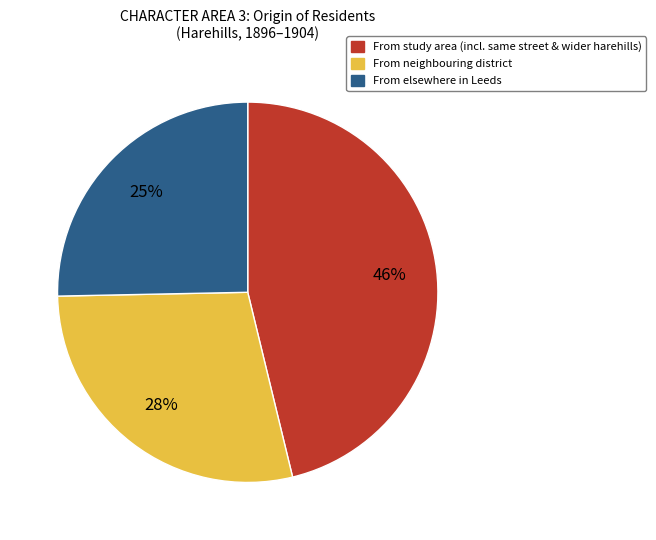

To the nearest percent, what is the average slice percentage?

33%